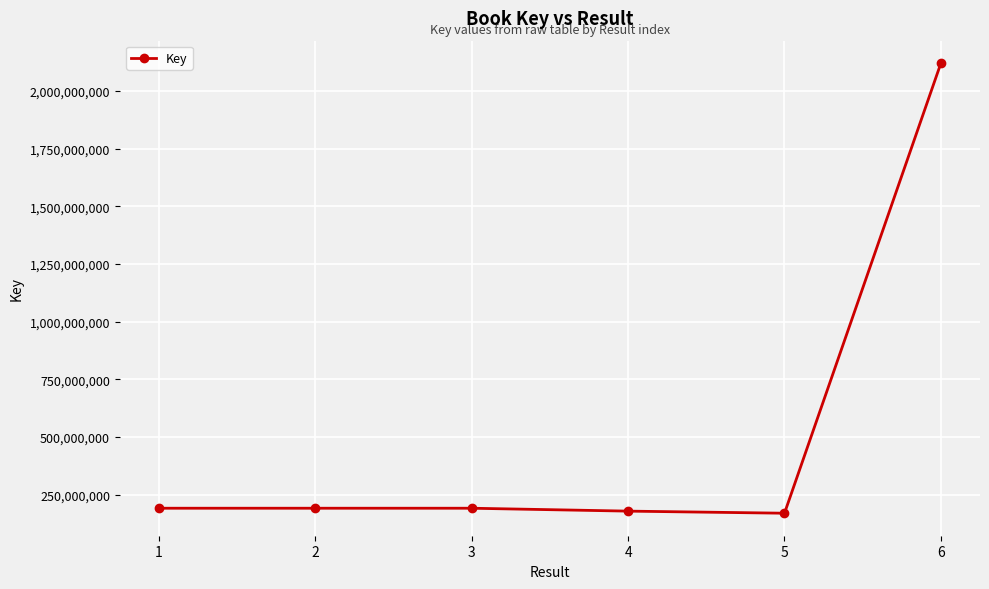

The chart shows a value of 336462199 at 2. True or false?

False